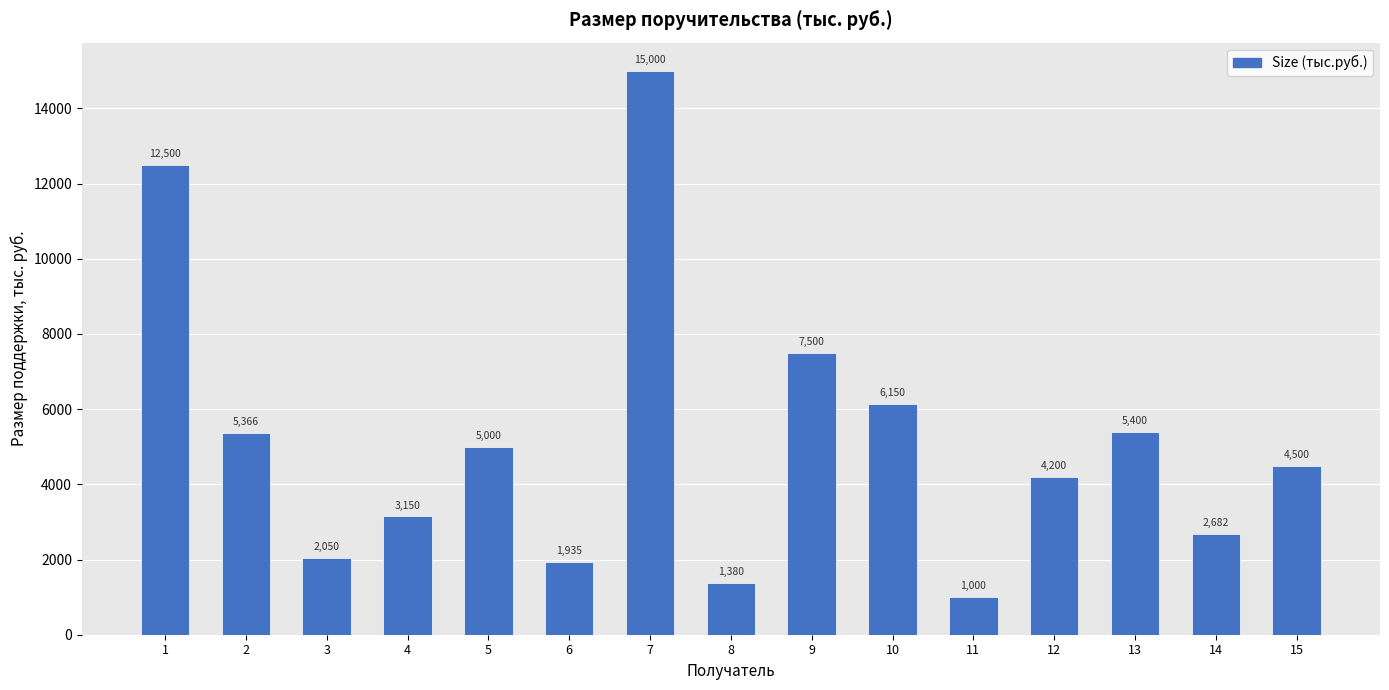

How many distinct data groups are displayed?

1